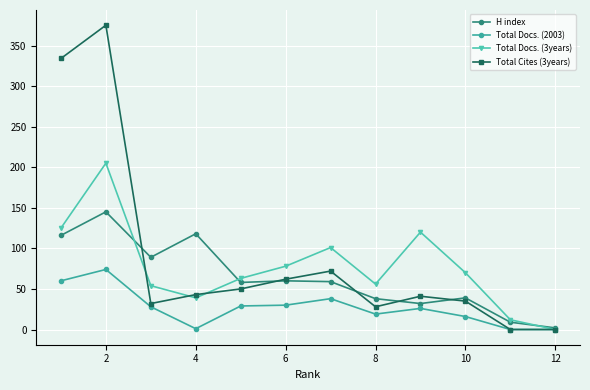

Rank the series by their average value, from lowest to highest.

Total Docs. (2003), H index, Total Docs. (3years), Total Cites (3years)